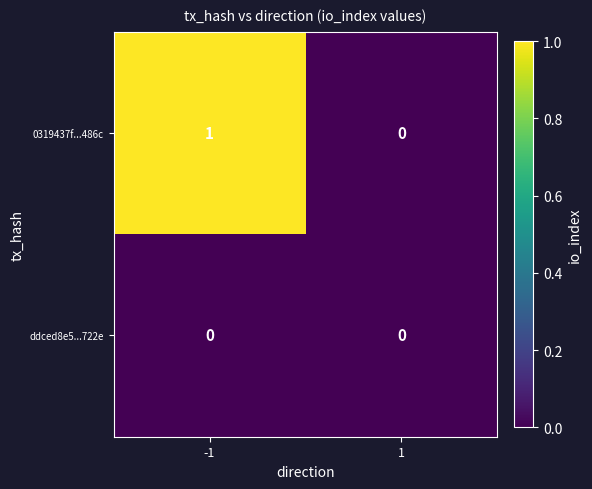

Which series has the widest spread of values?

0319437f...486c